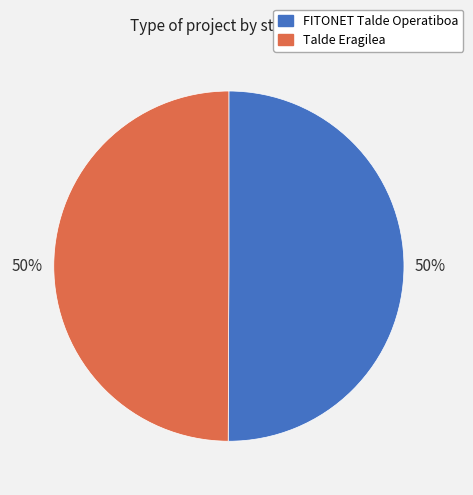

To the nearest percent, what percentage of the pie is Talde Eragilea?

50%